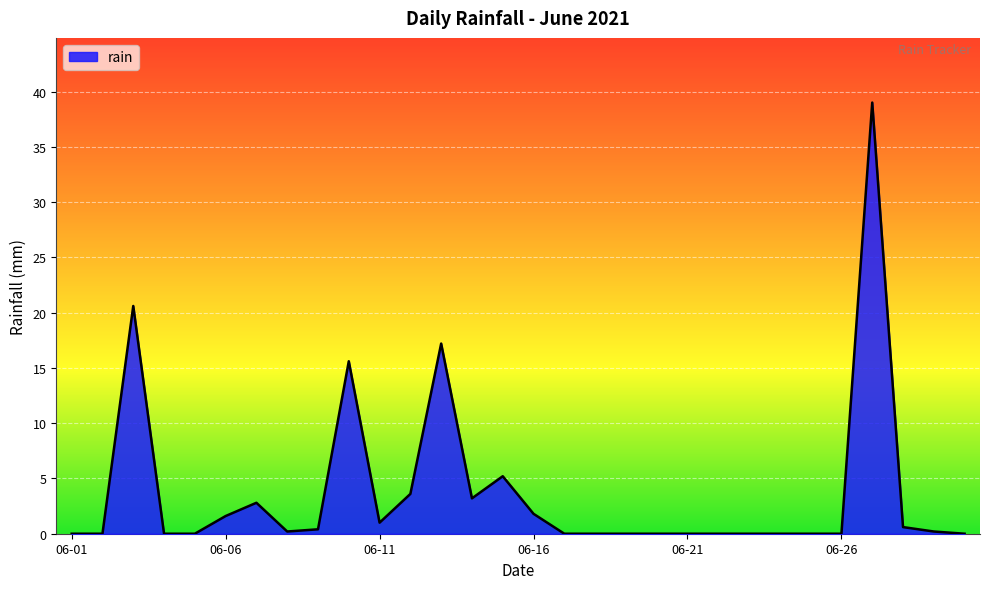

Does the chart have visible grid lines?

Yes